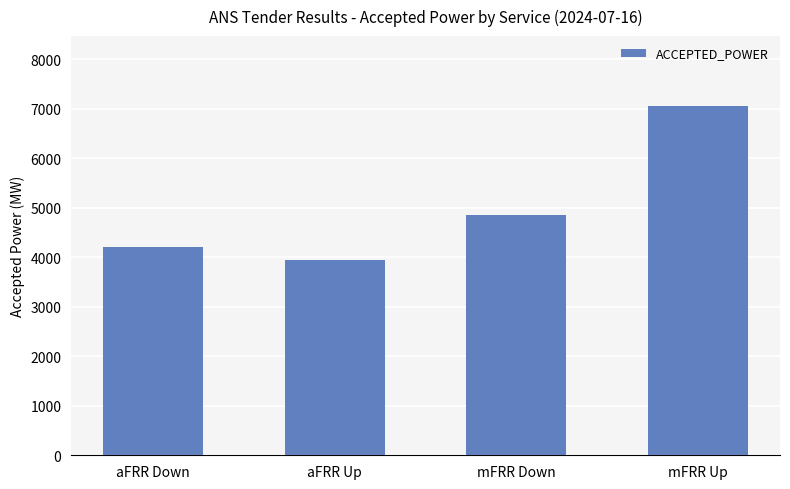

How many data points are less than 4853?

2